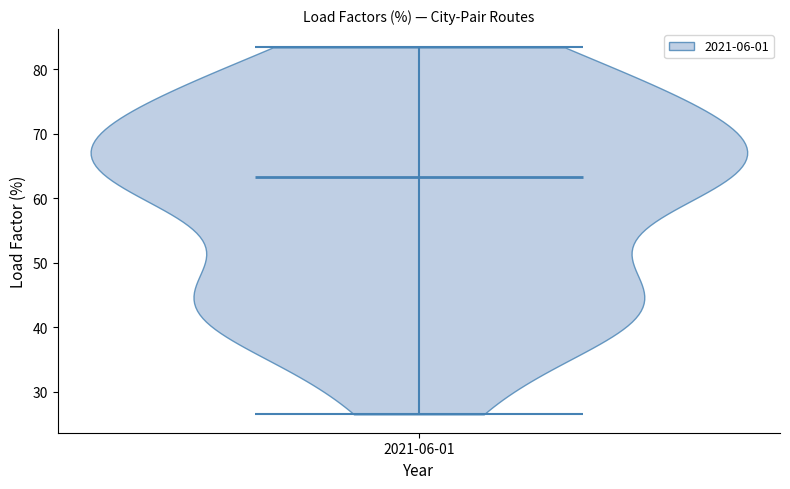

Read this violin plot against the y-axis: where its median line is, and the lowest and highest points the violin reaches. The values are not printed on the chart, so give them approximately, as read against the axis.

median line 63, lowest point 27, highest point 83